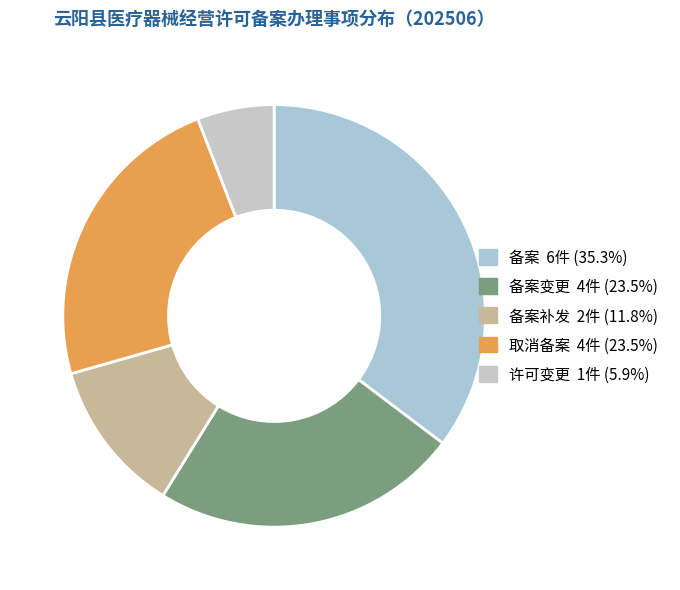

Count the number of slices in the pie.

5